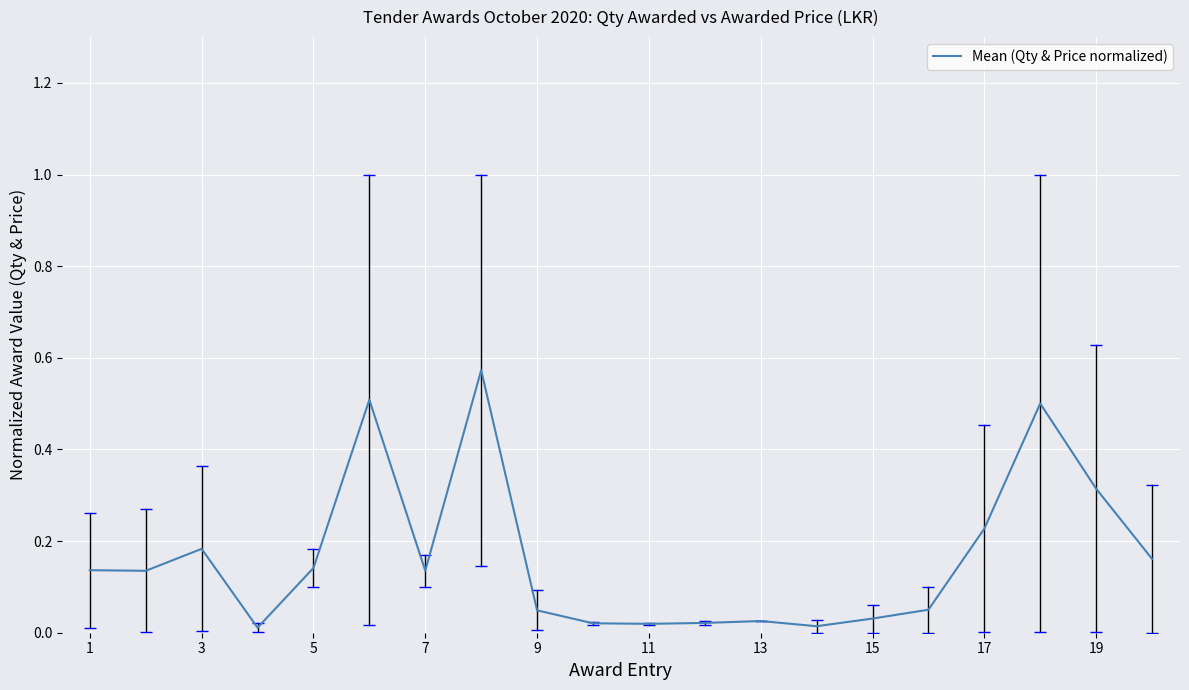

Does the chart have visible grid lines?

Yes